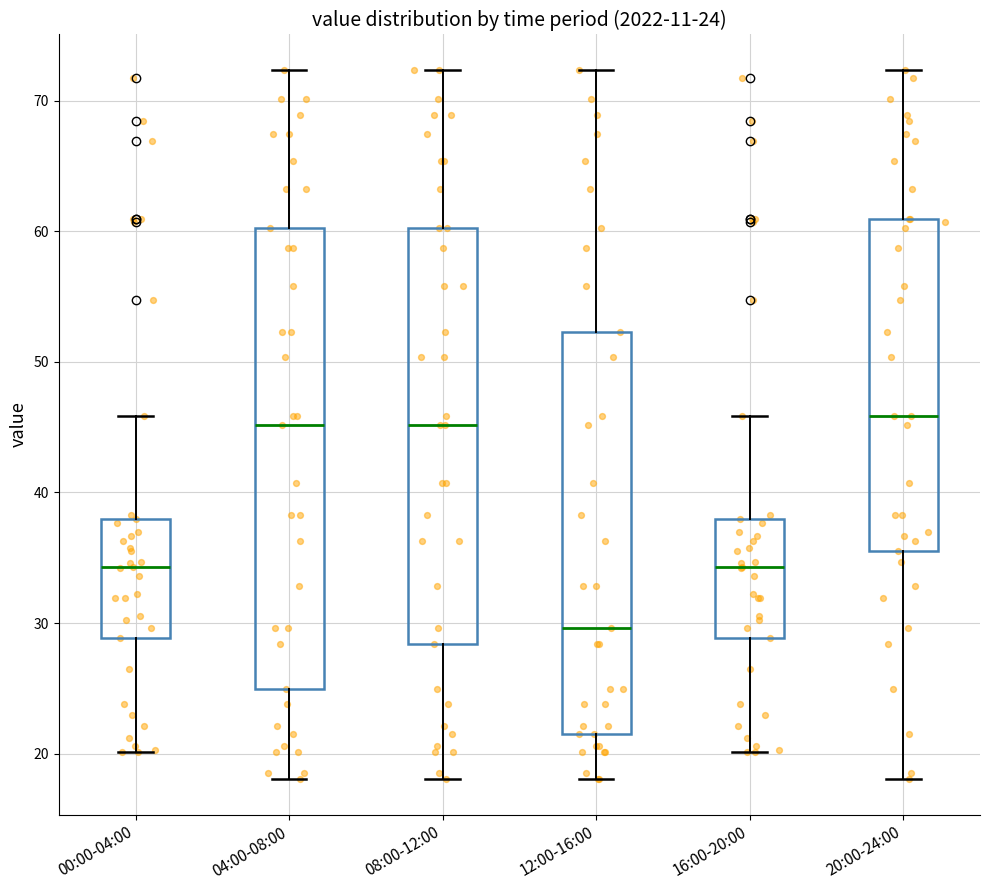

Comparing the boxes themselves (not the whiskers), which one is the tallest?

04:00-08:00